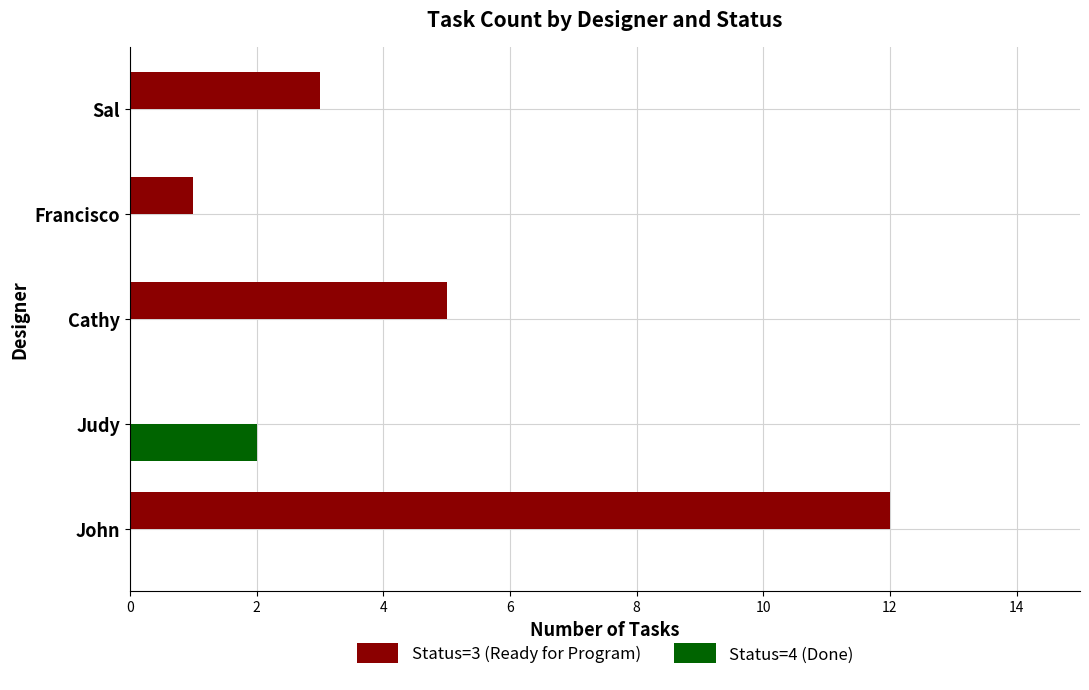

Which series changed the most between Judy and Cathy?

Status=3 (Ready for Program)